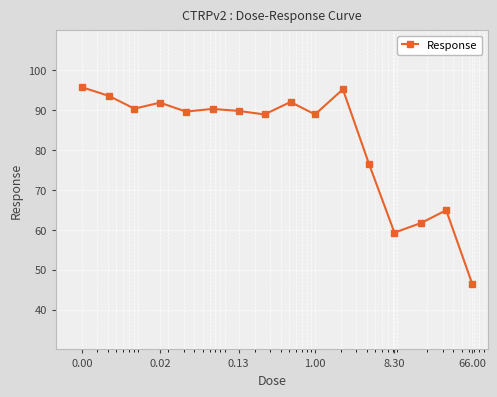

True or false: the data has more than 1 interior local peaks.

True